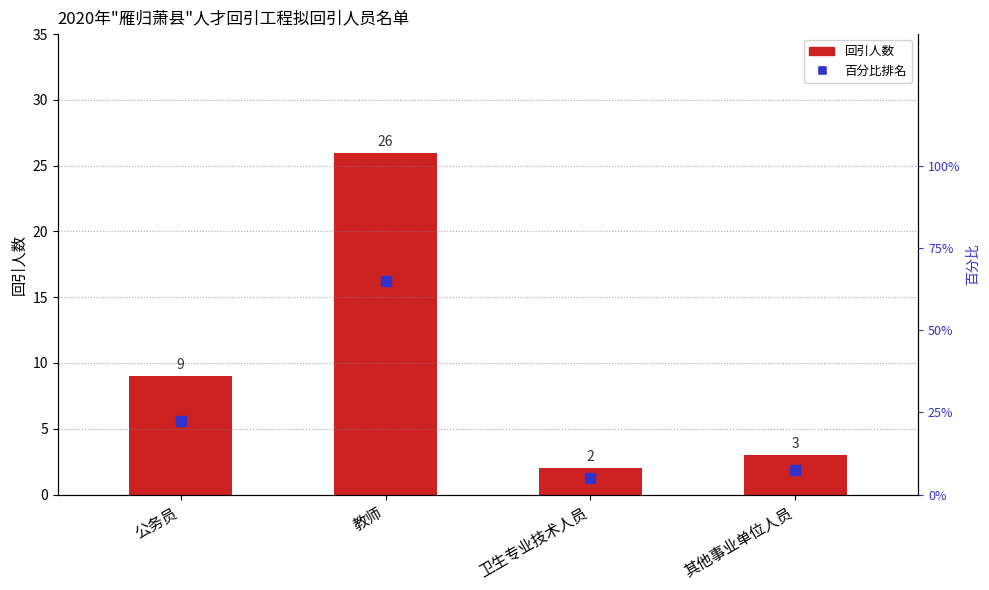

What is the sum of all values?

40